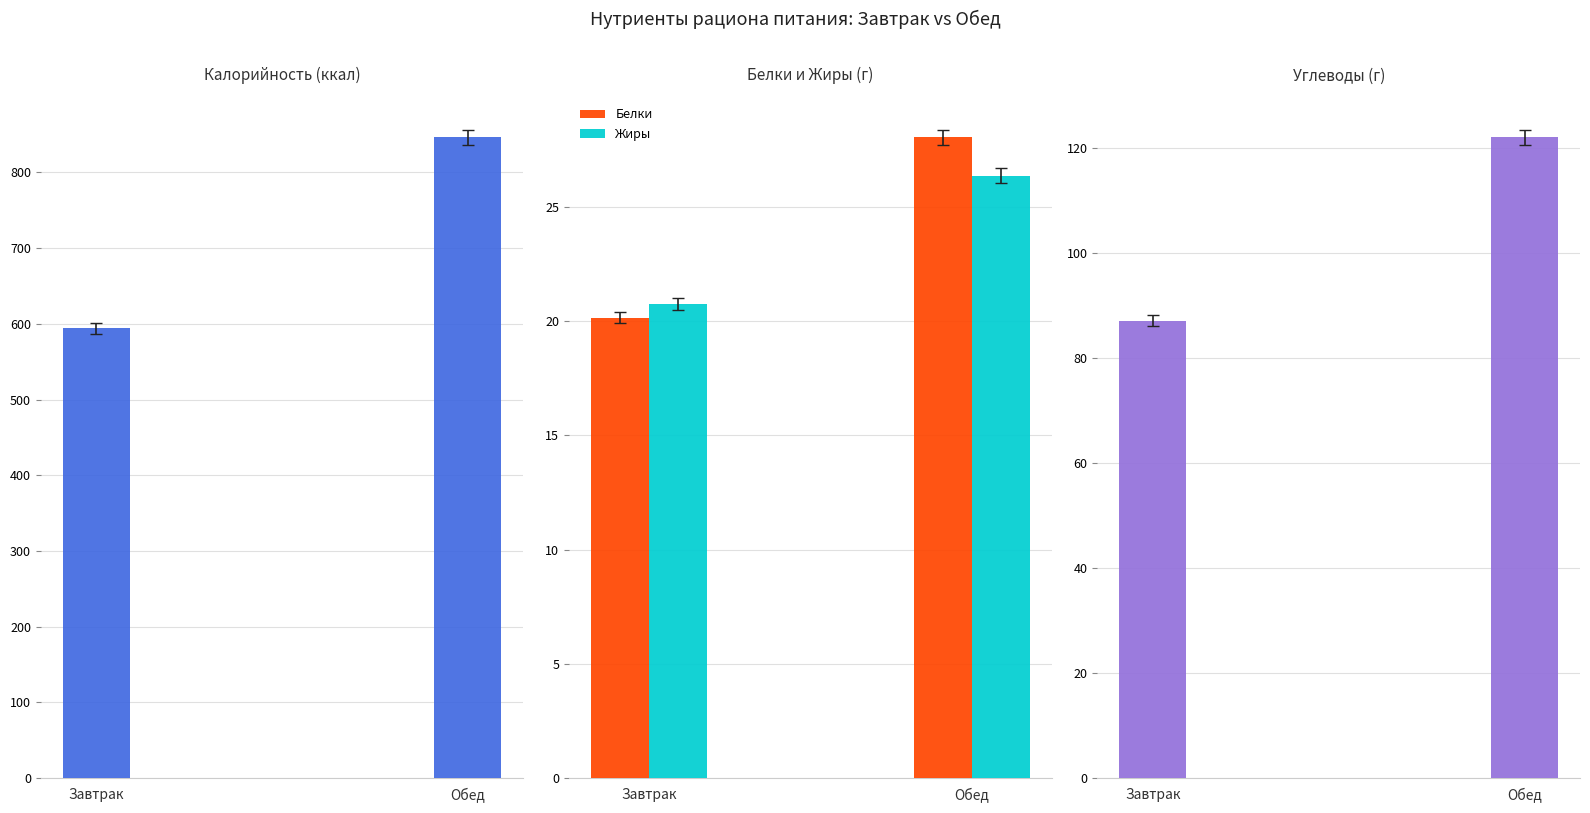

What is the value of the Калорийность bar at the 2nd from the left?

846.4